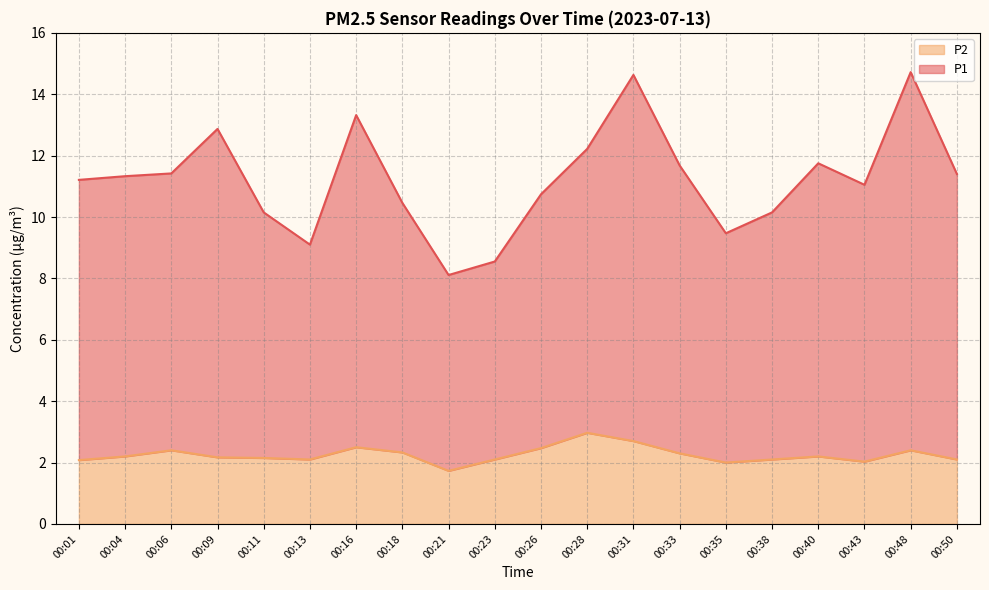

What is the spread (max minus min) of values at 00:38?

8.1